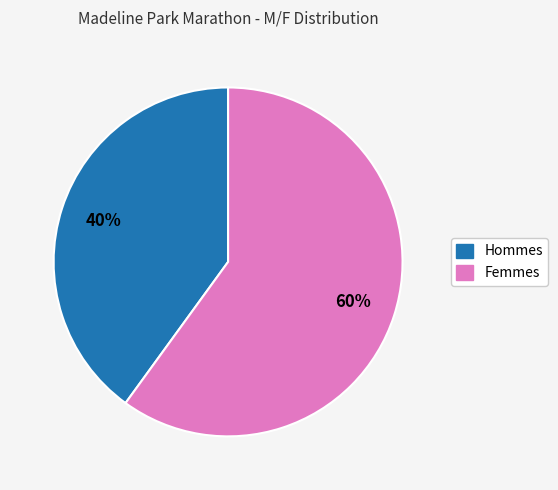

To the nearest percent, what is the average slice percentage?

50%